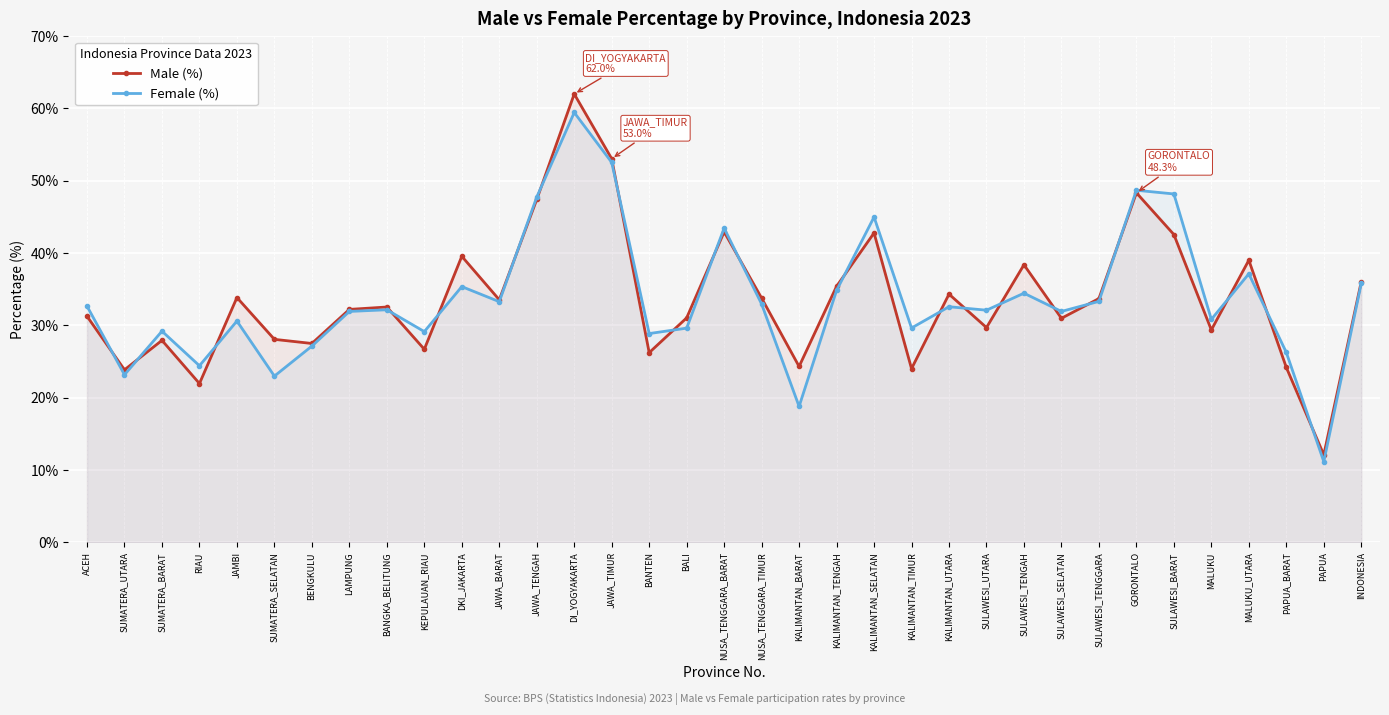

At how many categories does at least one series exceed 61?

1